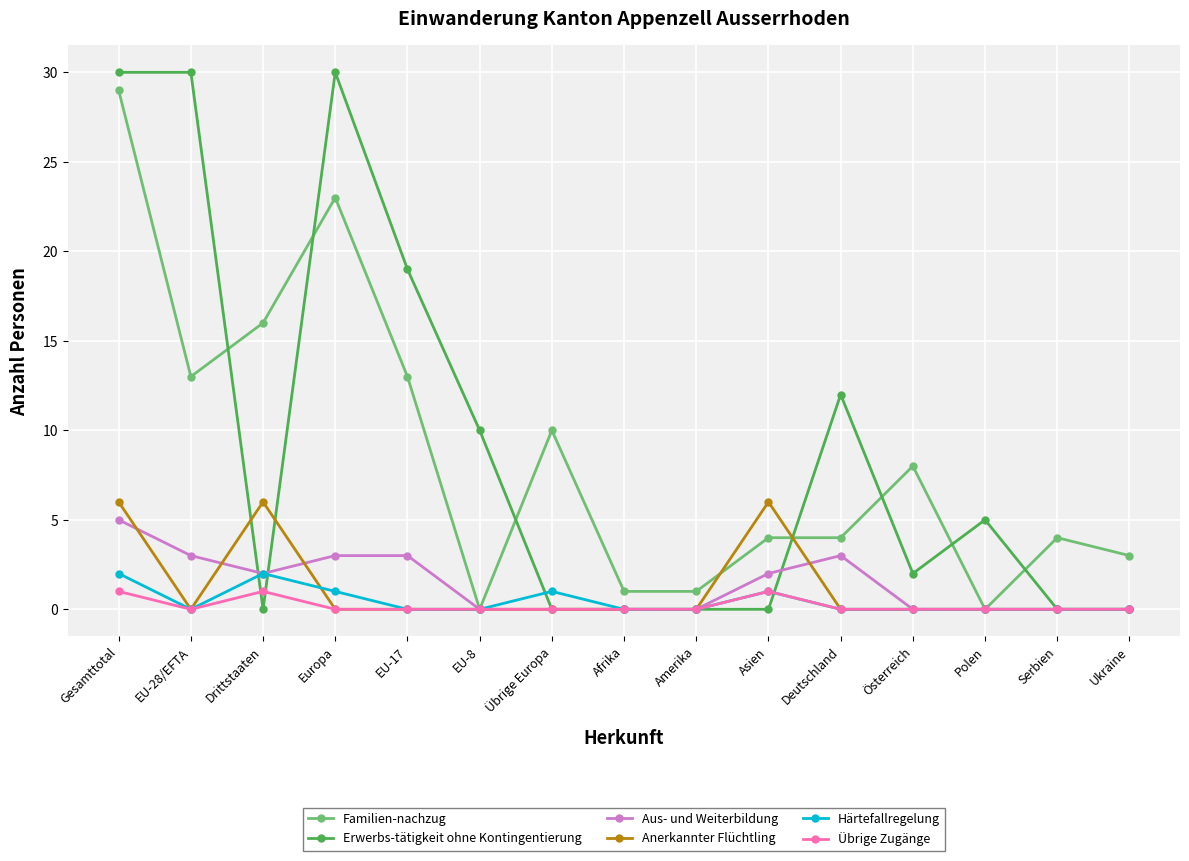

How many lines are shown in the chart?

6